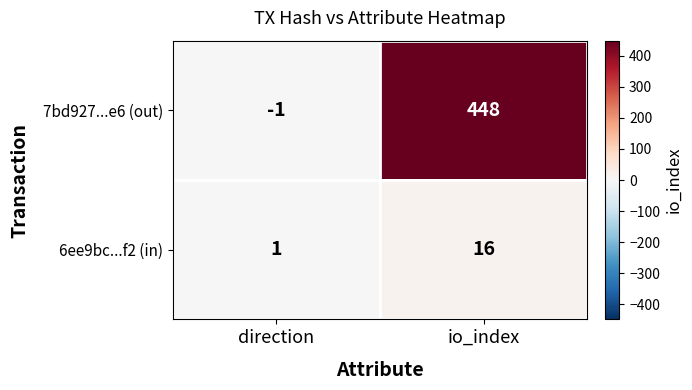

At how many categories does at least one series exceed 249?

1